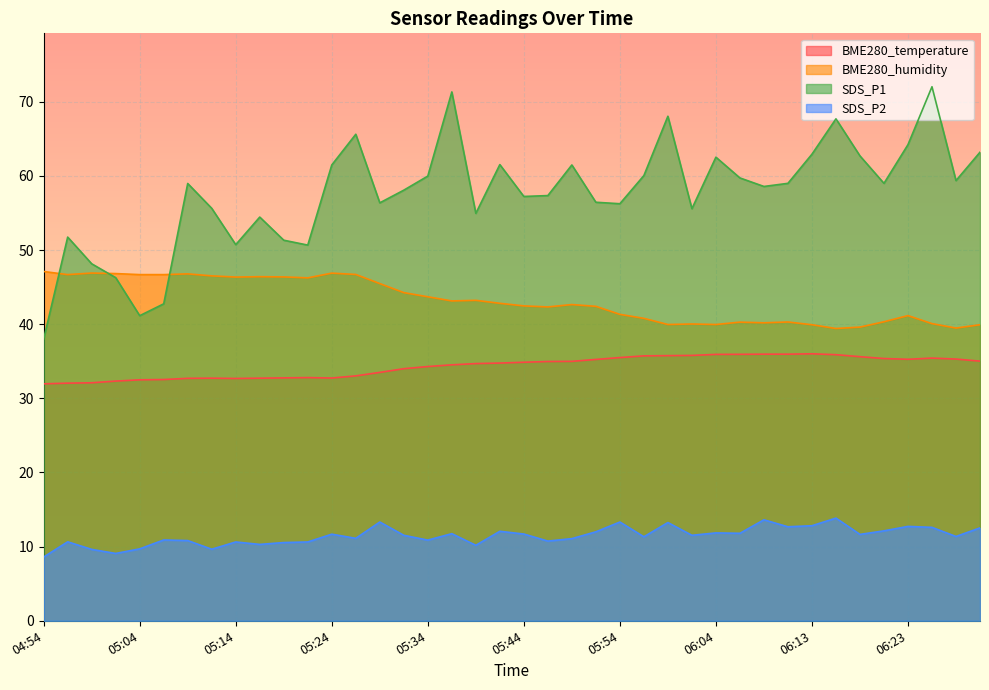

Between 06:06 and 05:54, which is larger?

06:06